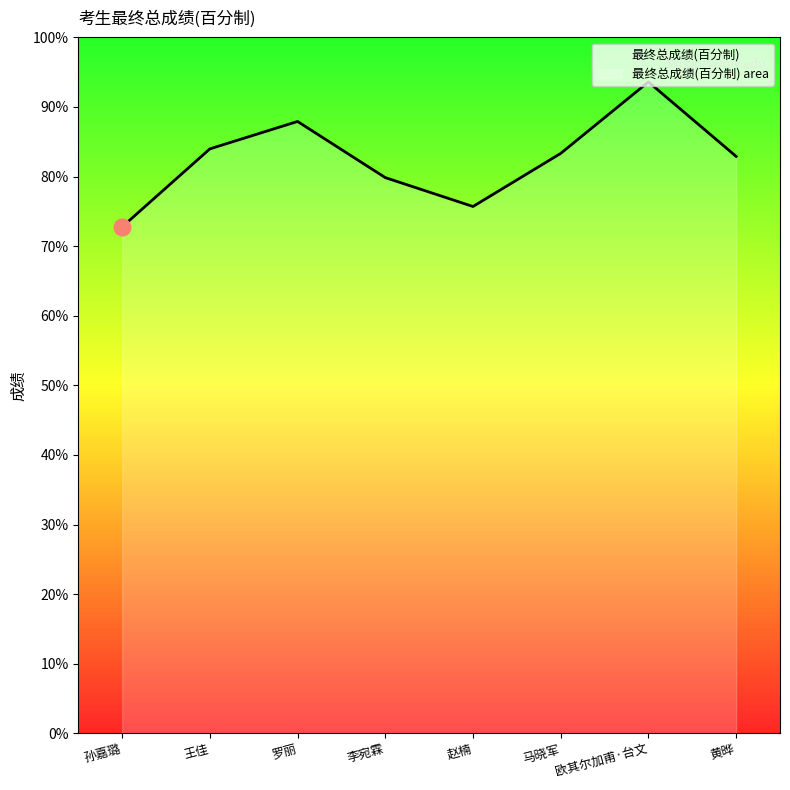

Is it true that the value at 黄晔 is 82.9?

True